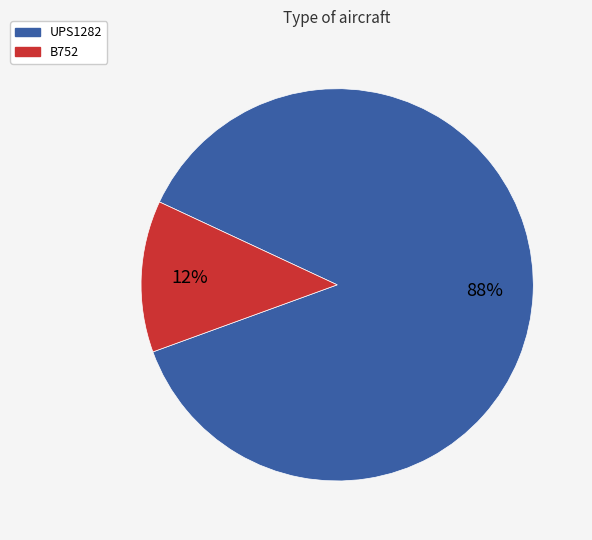

Is the sum of UPS1282 and B752 greater than half?

Yes